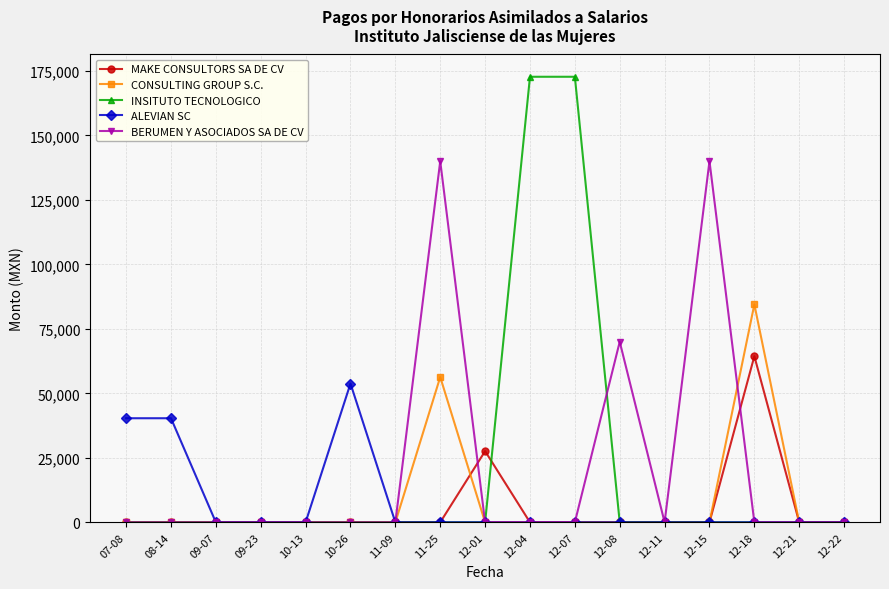

True or false: MAKE CONSULTORS SA DE CV has a value of 34396.7 at 12-04.

False